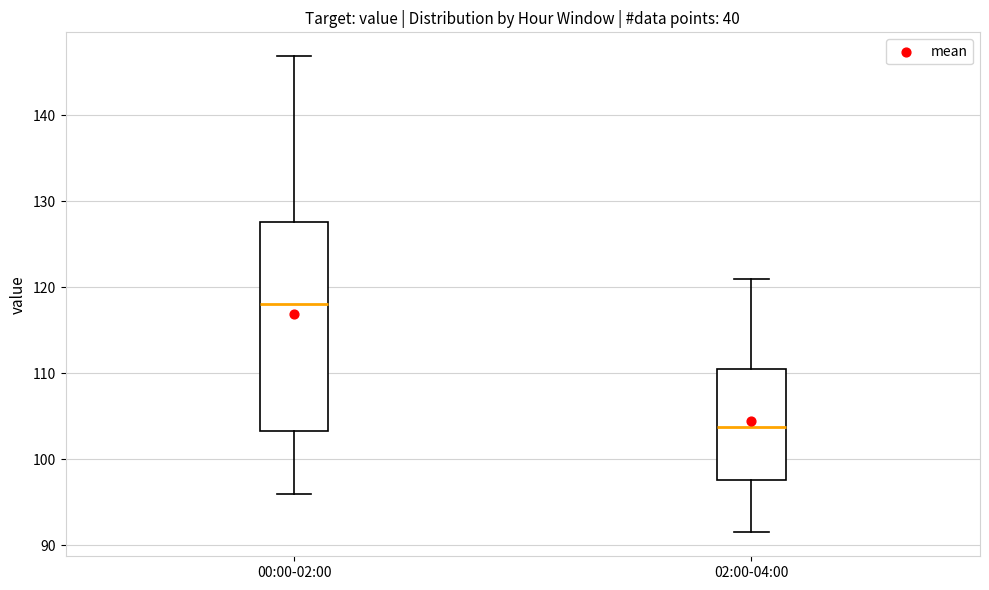

Comparing the boxes themselves (not the whiskers), which one is the tallest?

00:00-02:00